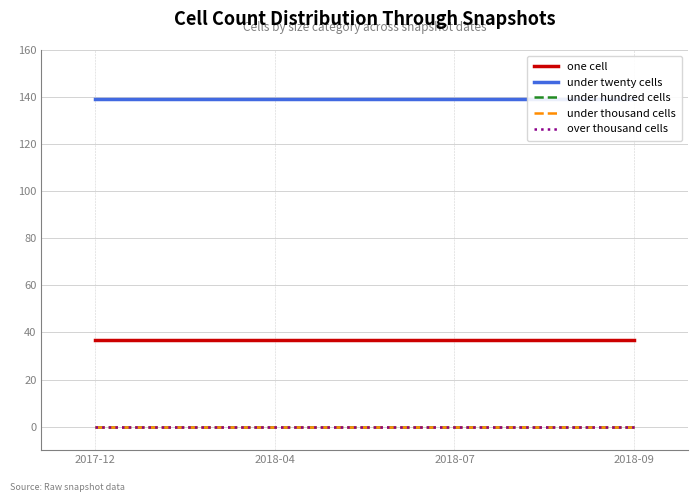

Where is one cell nearest to the value 37?

2017-12